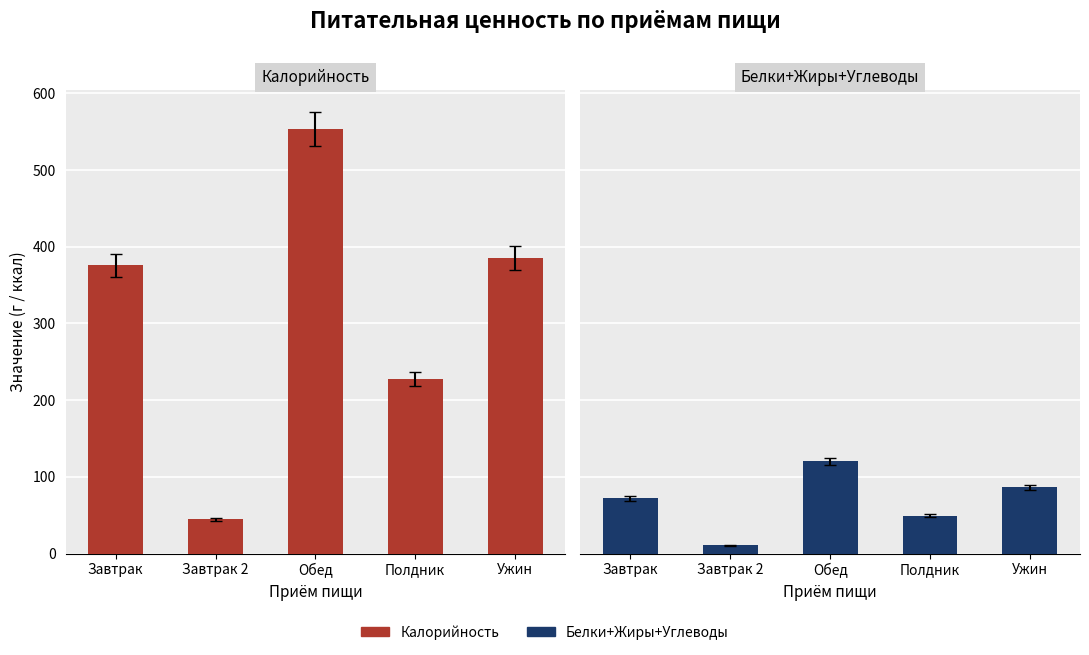

What position from the right is Ужин?

1